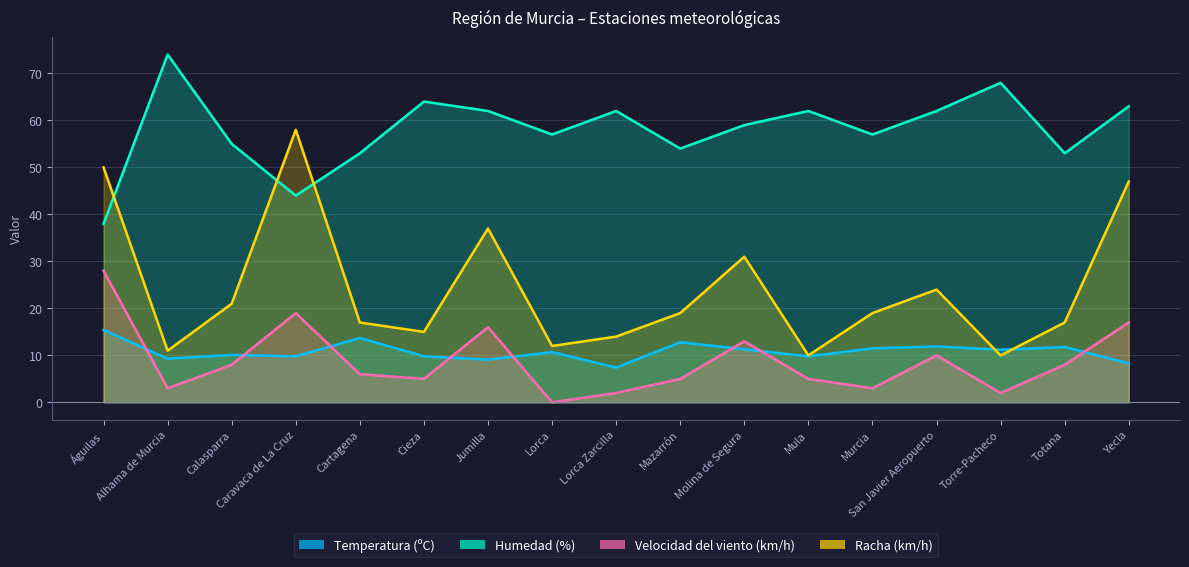

How many lines are shown in the chart?

4